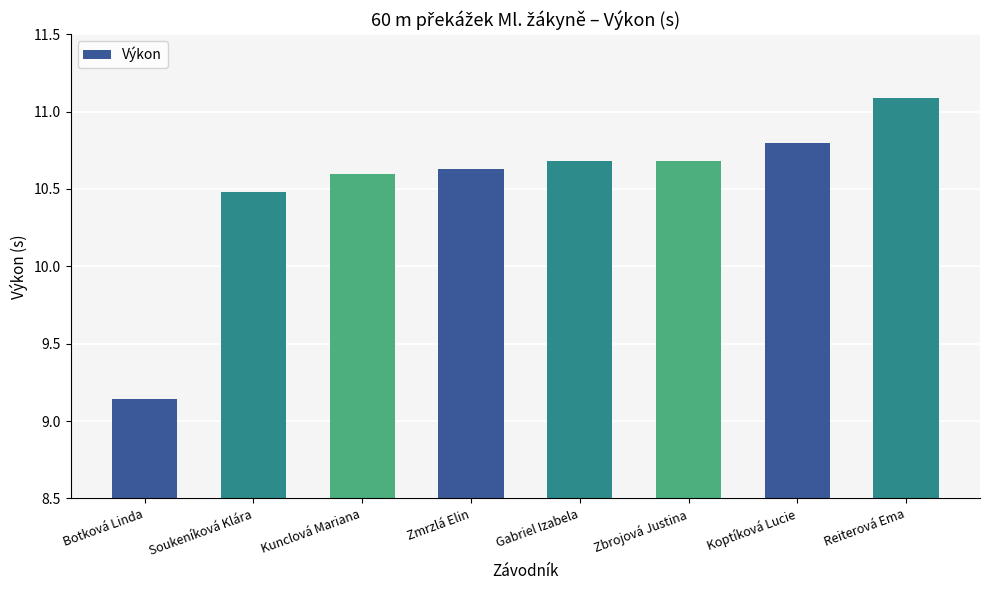

What position from the right is Koptíková Lucie?

2